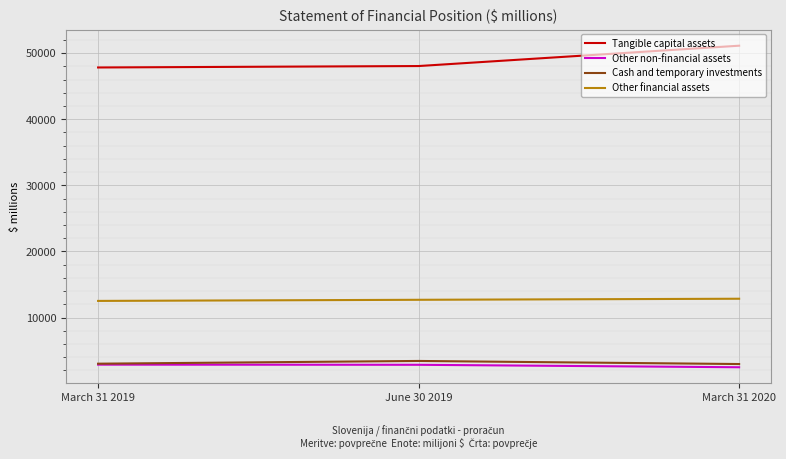

The value of Tangible capital assets at June 30 2019 is 48046. True or false?

True